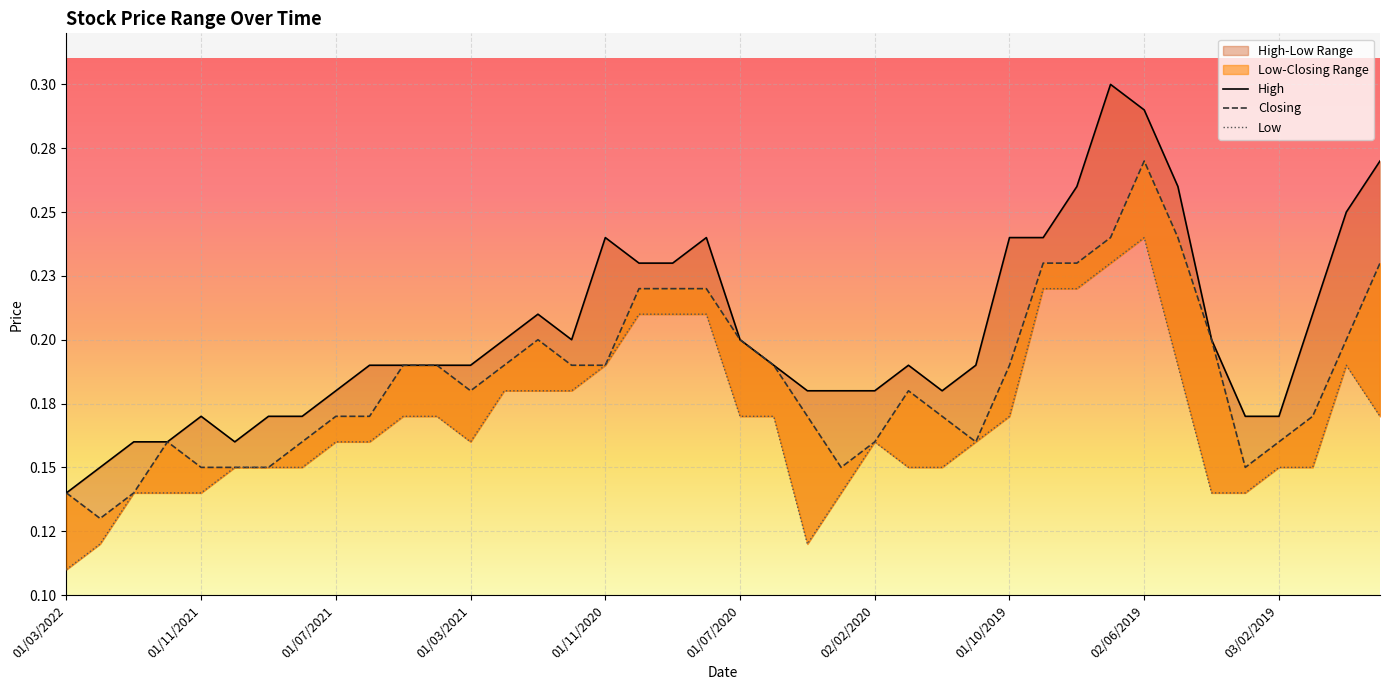

True or false: Low and High cross at least once.

False